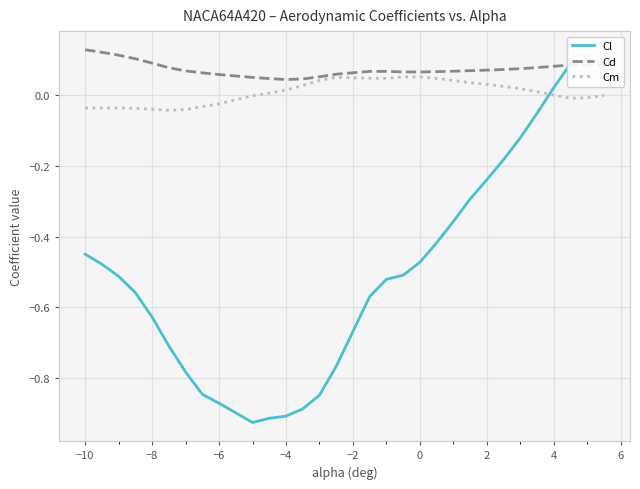

The Cd series shows 0.1 at −8. True or false?

True